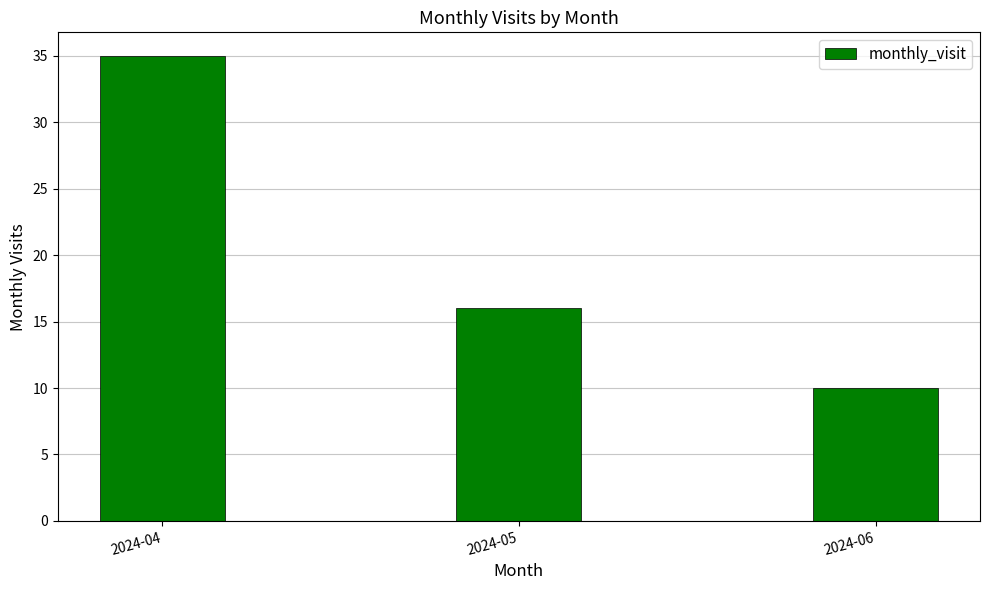

True or false: the data shows 35 at 2024-04.

True